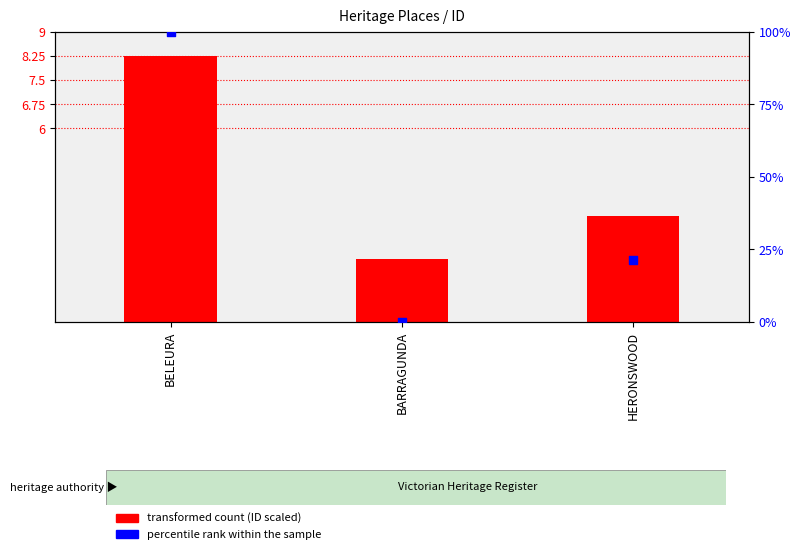

At which category is the sum across all series the highest?

BELEURA